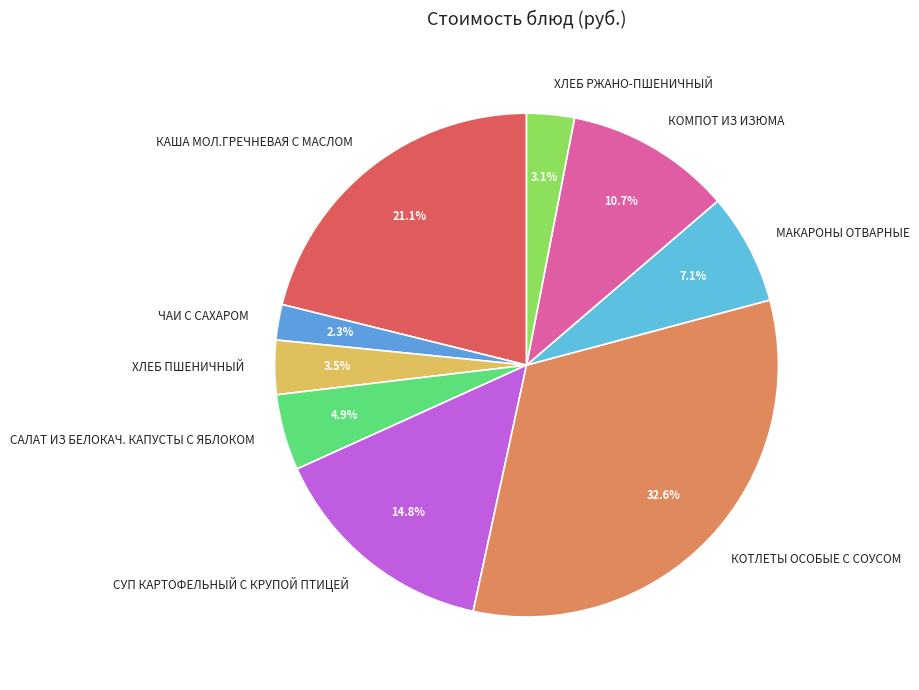

To the nearest percent, what is the difference between the largest and smallest slice percentages?

30%